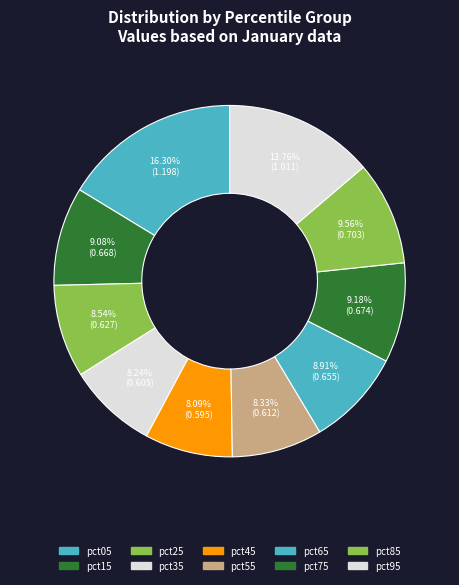

True or false: pct75 accounts for 9% of the total.

True